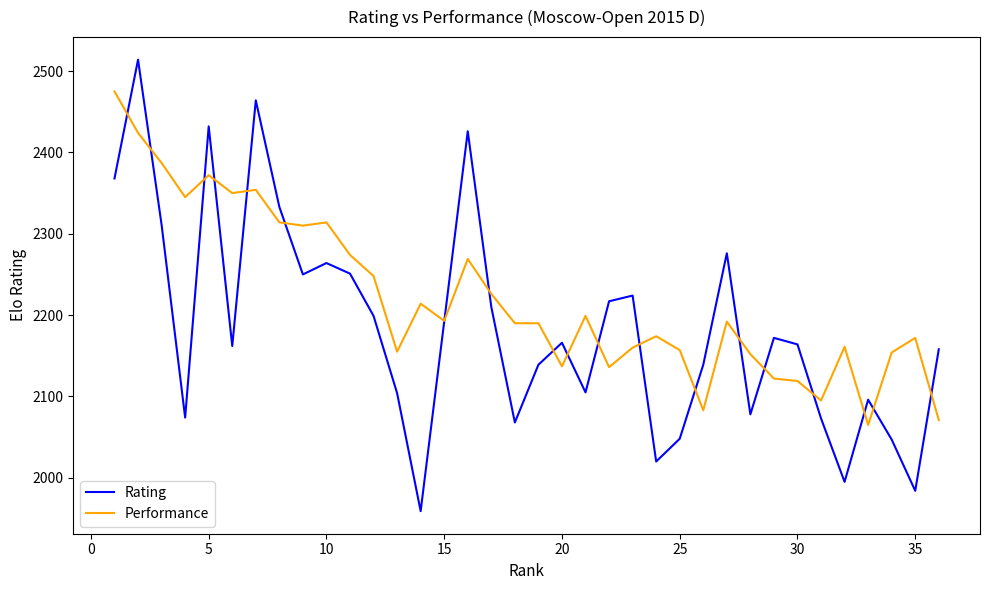

Does the chart have visible grid lines?

No